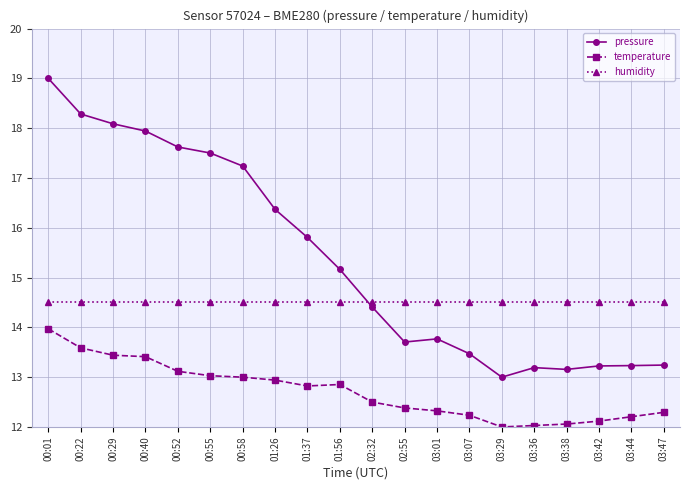

Is it true that temperature equals 19.2 at 01:26?

False